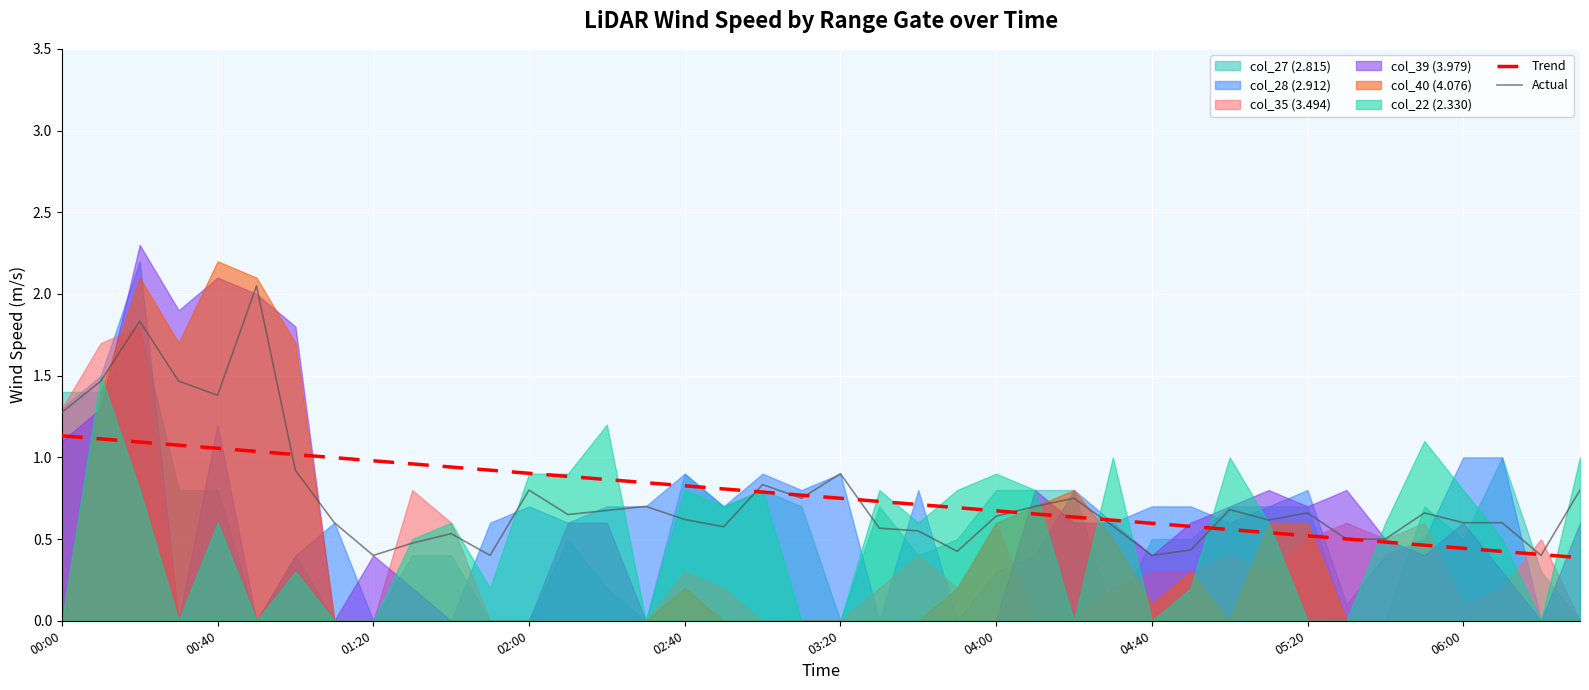

Is it true that Actual equals 0.4 at 04:40?

True